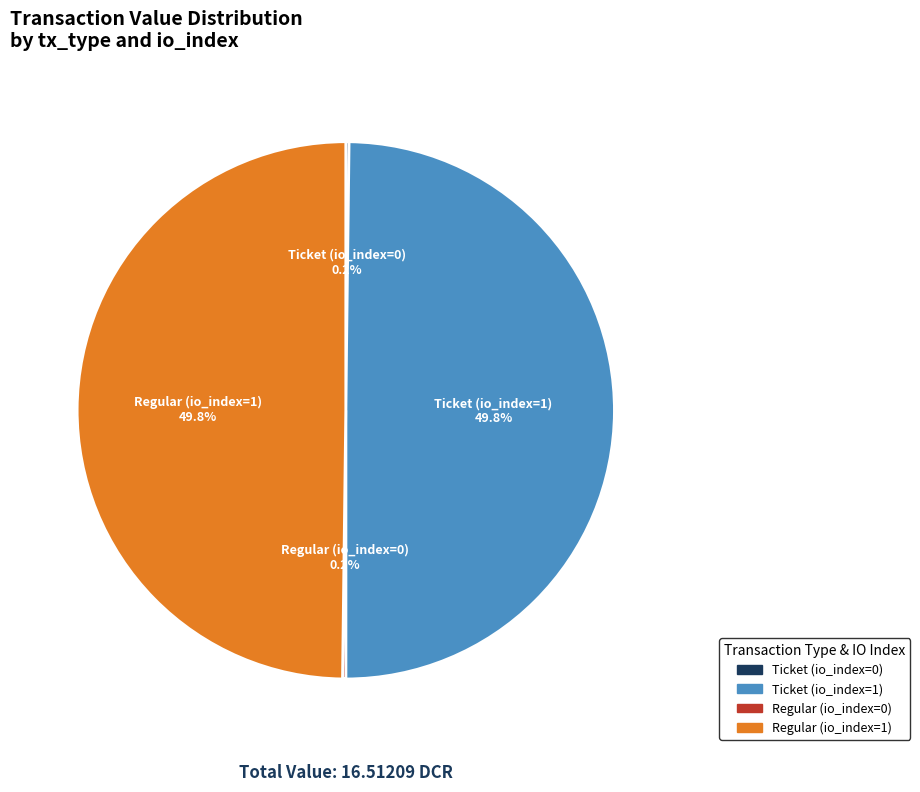

What portion of the pie excludes Regular (io_index=0)?

99.8%